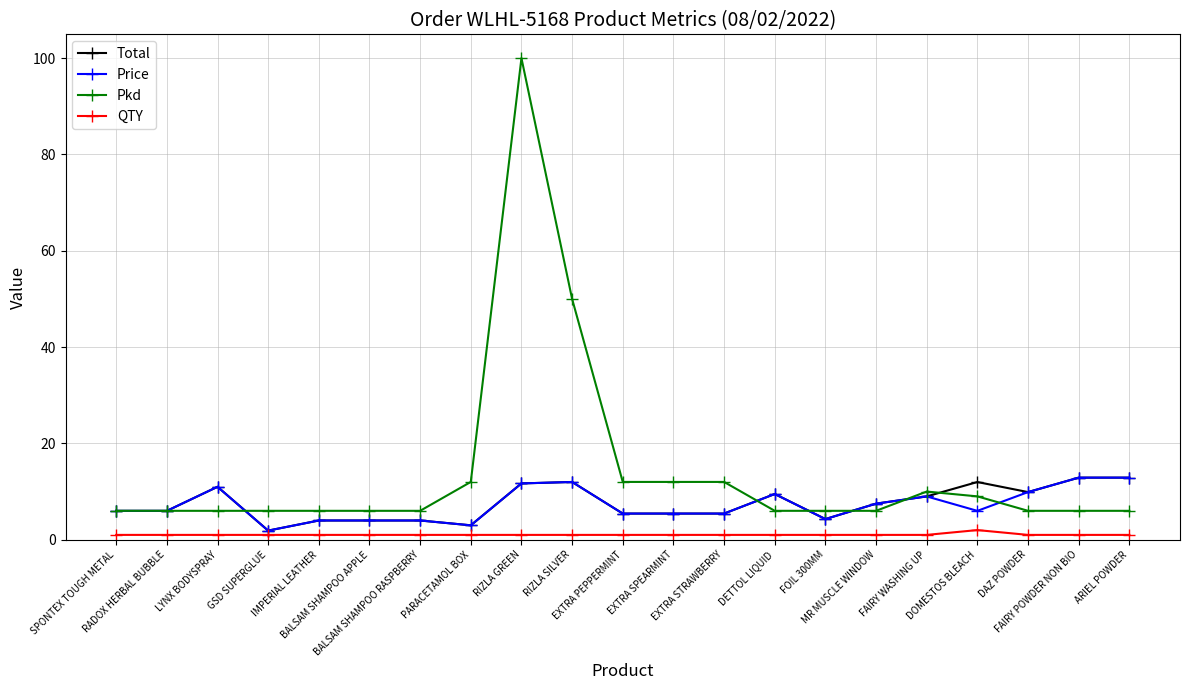

Which series changed the most between RIZLA SILVER and DETTOL LIQUID?

Pkd